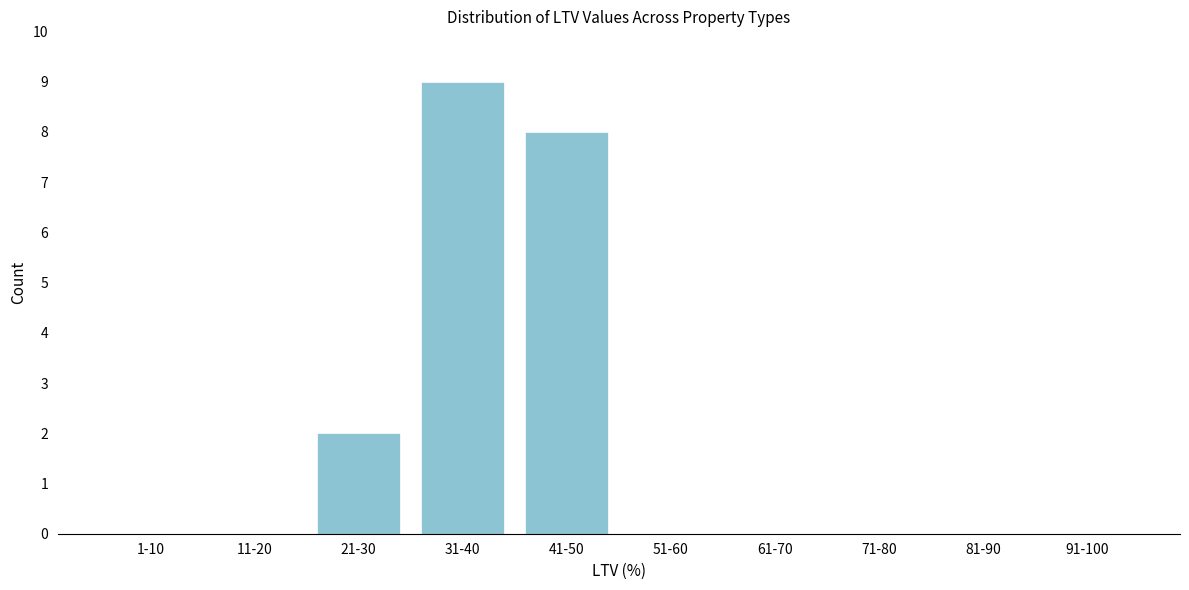

Reading left to right, extract all data points from this chart.

1-10=0	11-20=0	21-30=2	31-40=9	41-50=8	51-60=0	61-70=0	71-80=0	81-90=0	91-100=0